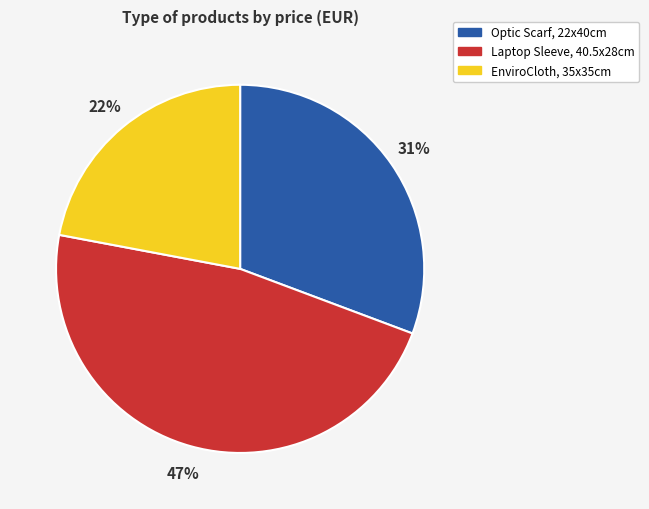

Is there any slice that represents more than half of the pie?

No